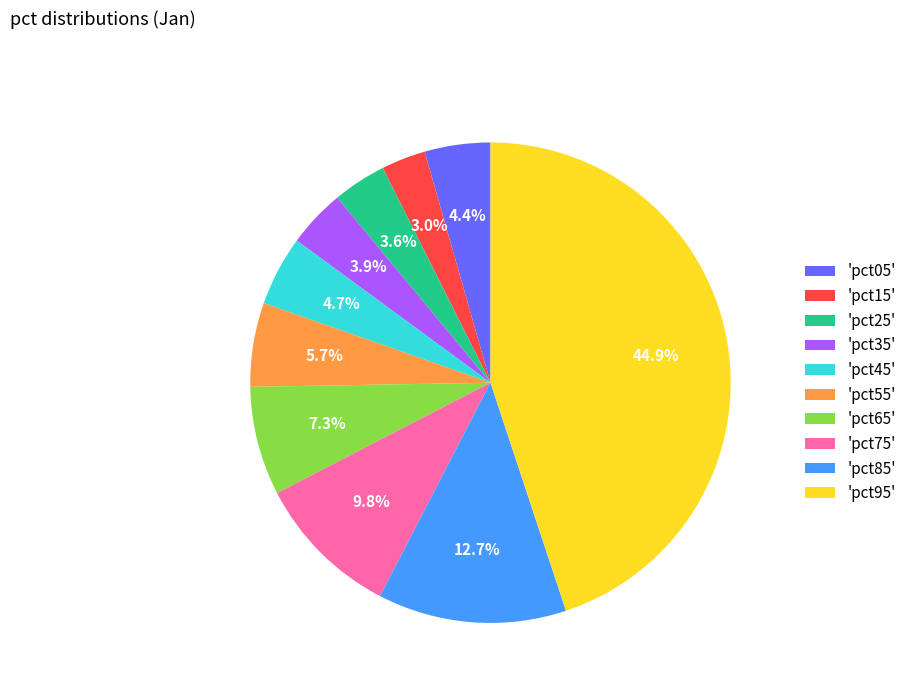

Is there any slice that represents more than half of the pie?

No